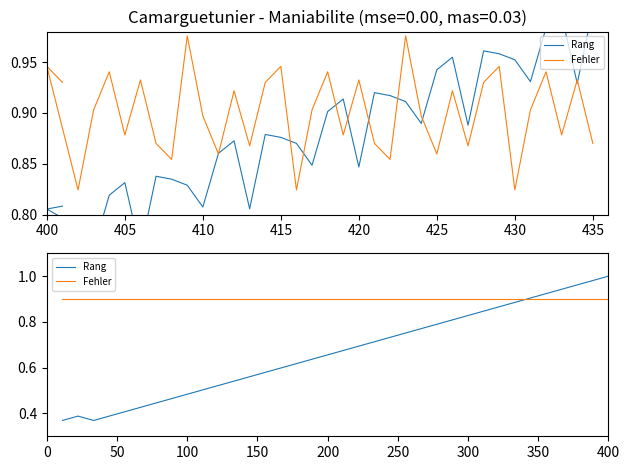

Which series has the largest total across all categories?

Fehler